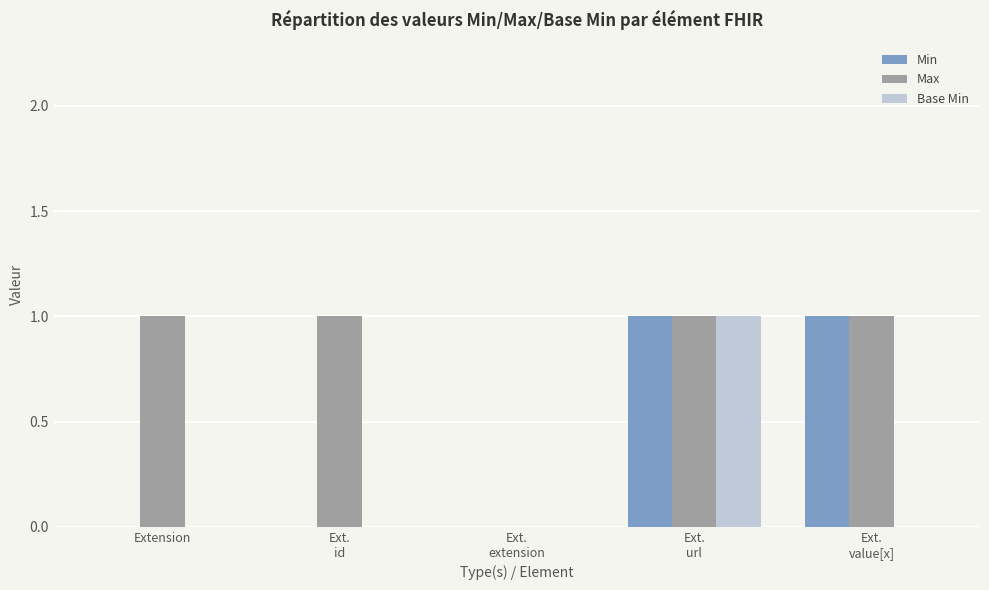

How many categories are shown in the chart?

5